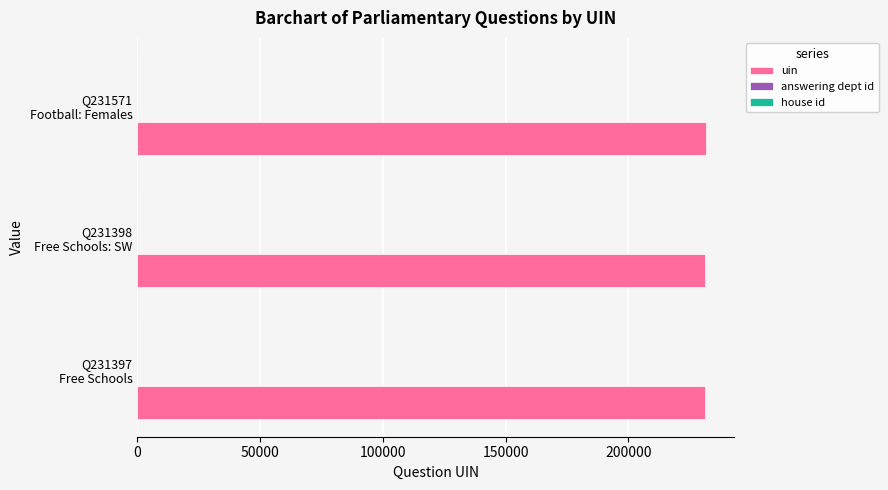

Which series has the largest total across all categories?

uin